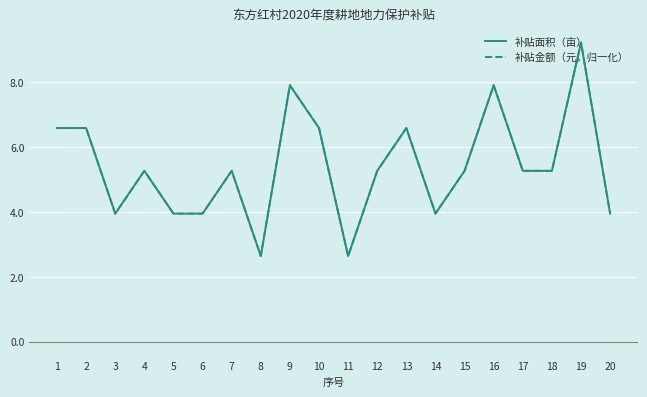

Between which two adjacent categories do 补贴面积（亩） and 补贴金额（元，归一化） first intersect?

2 and 3